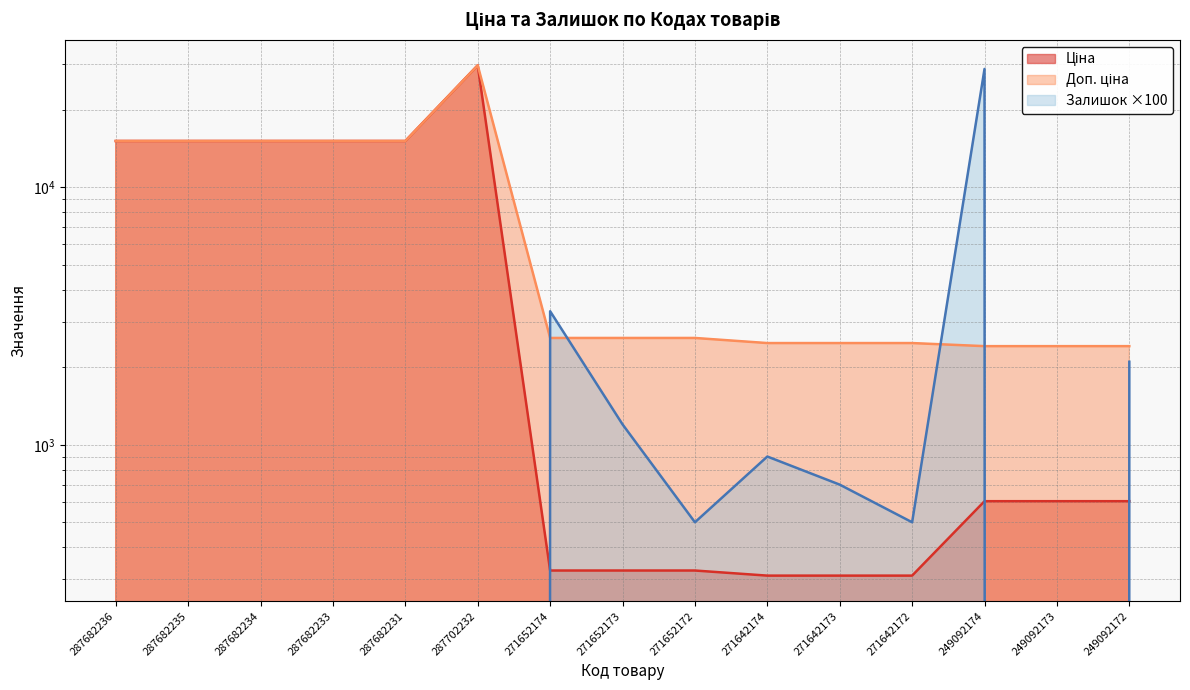

What is the difference between the Ціна values at 287682235 and 271652173?

14795.2